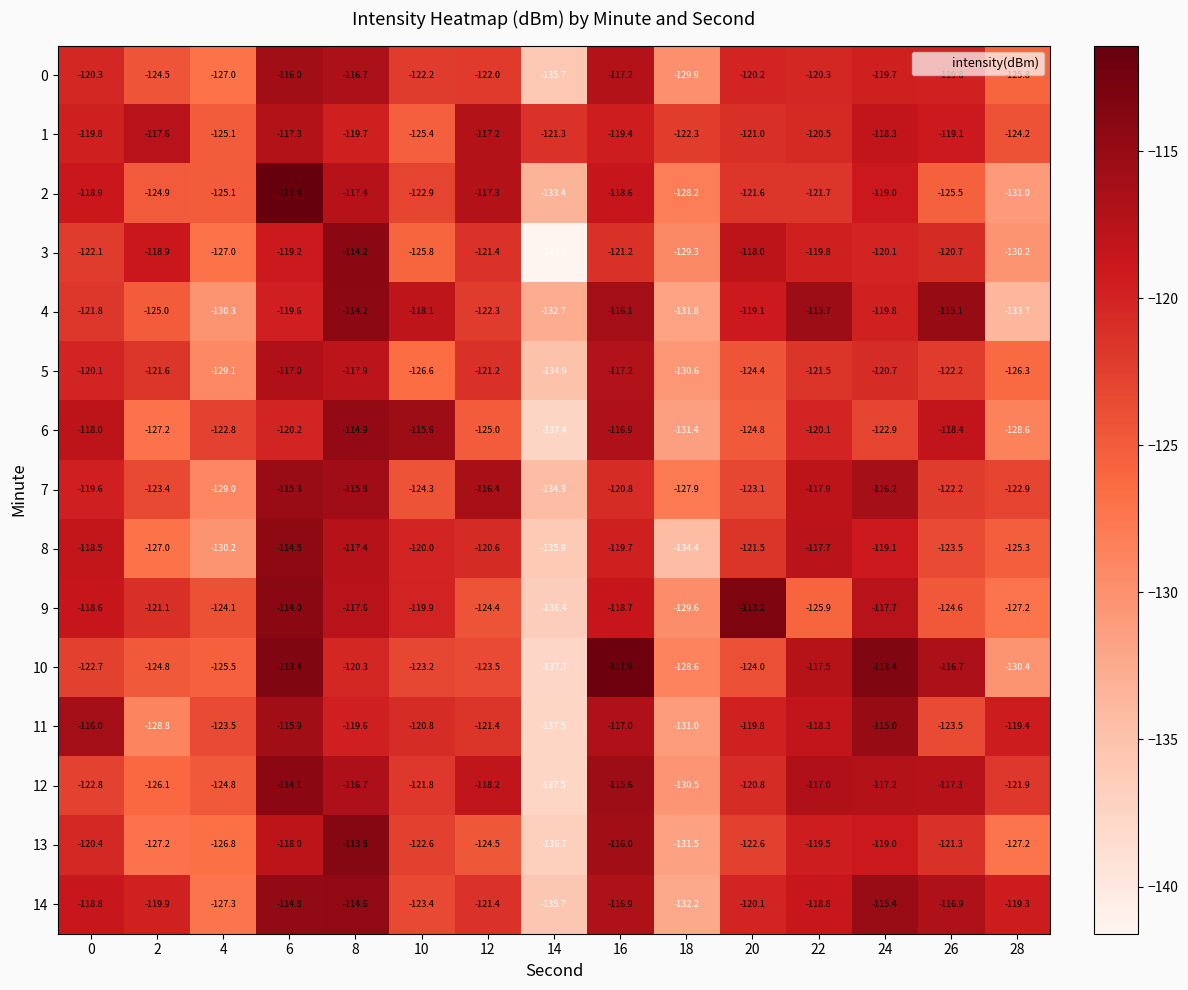

What is the smallest value displayed?

-141.6